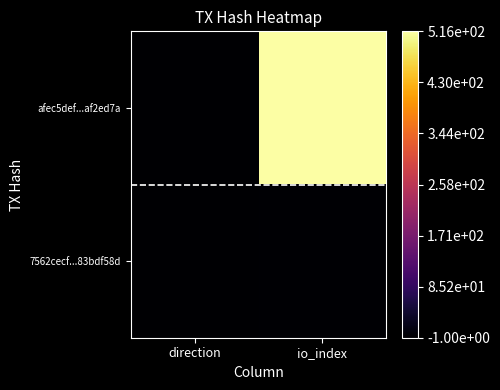

At which category is the sum across all series the highest?

io_index